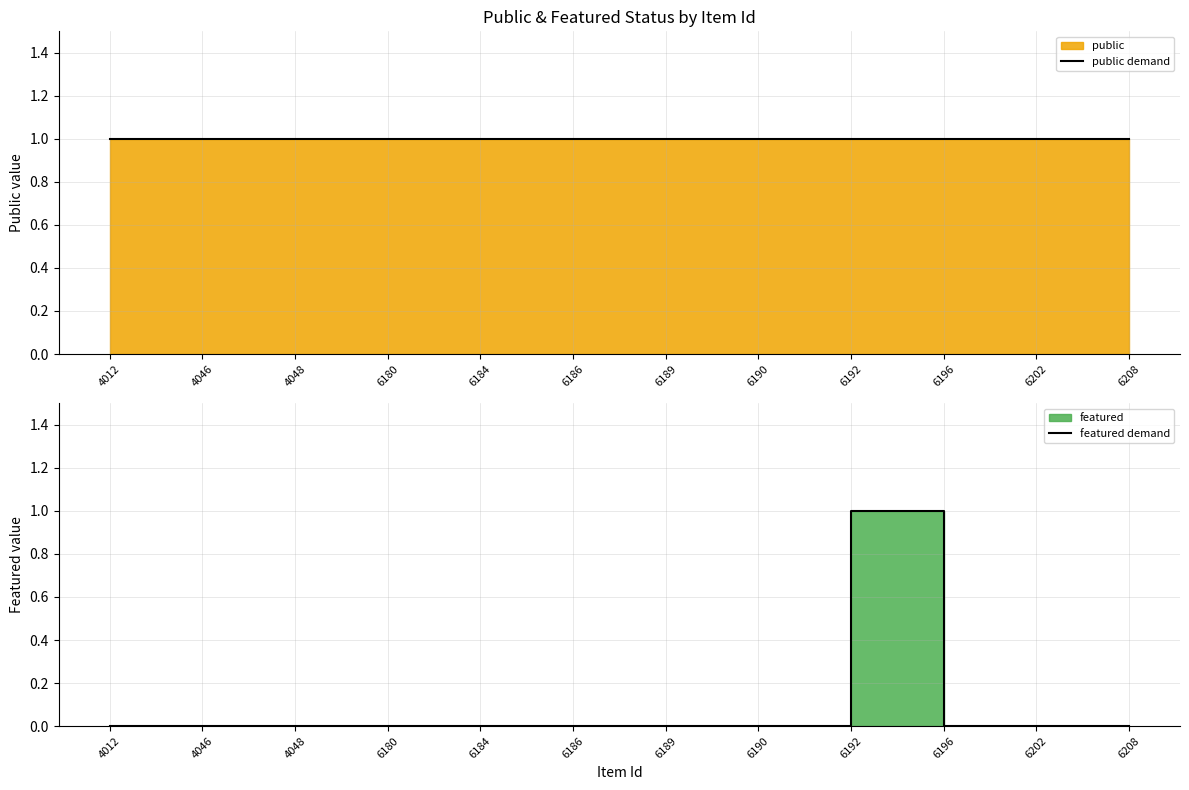

True or false: featured demand has a value of 0 at 6190.

True